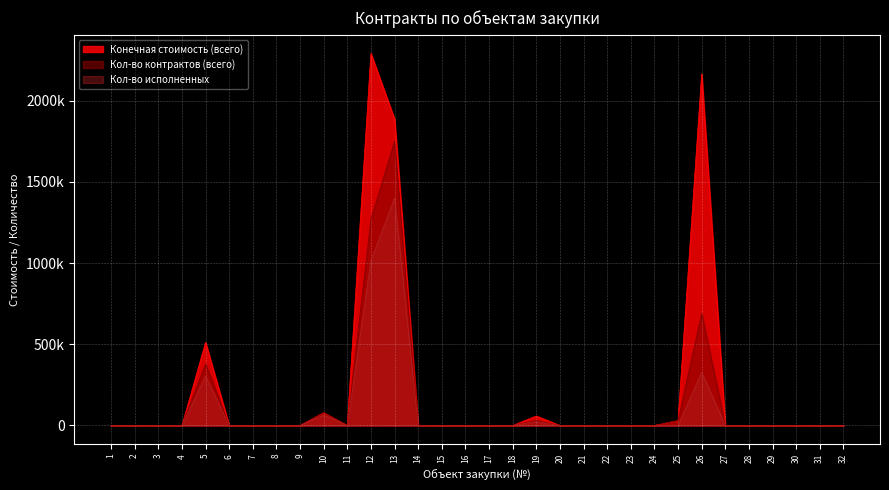

How many times do Кол-во контрактов (всего) and Конечная стоимость (всего) cross each other?

1